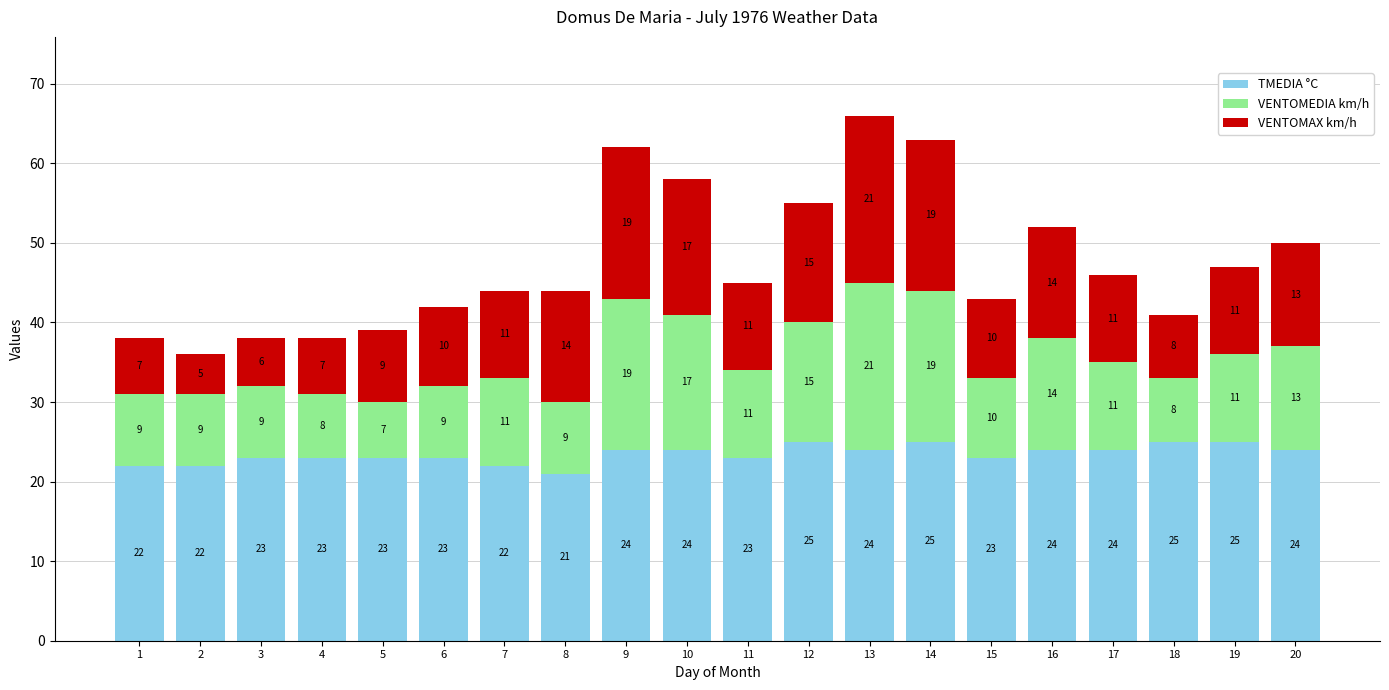

At which label does TMEDIA °C reach its minimum?

8